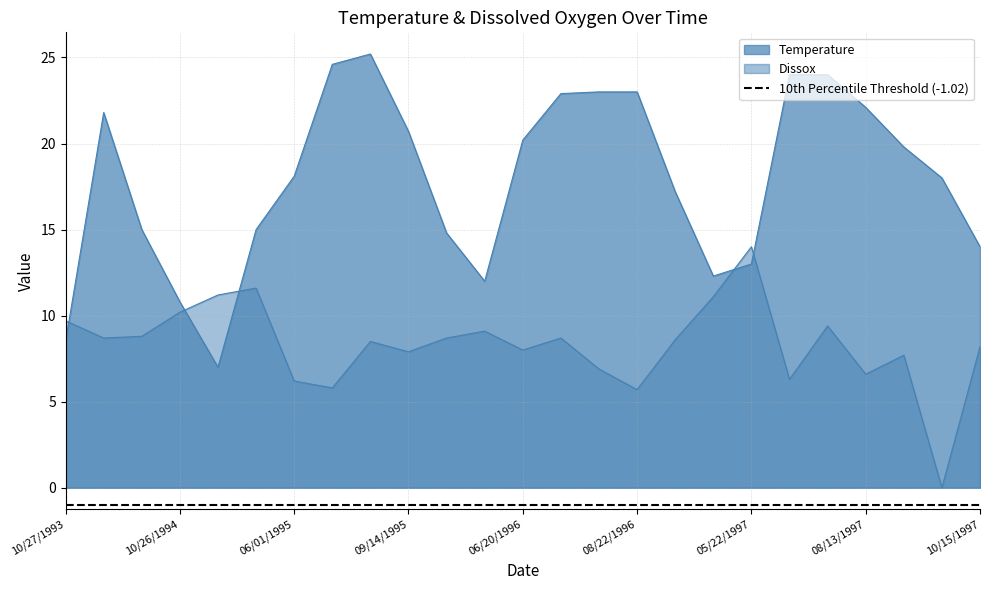

Which series has the largest total across all categories?

Temperature